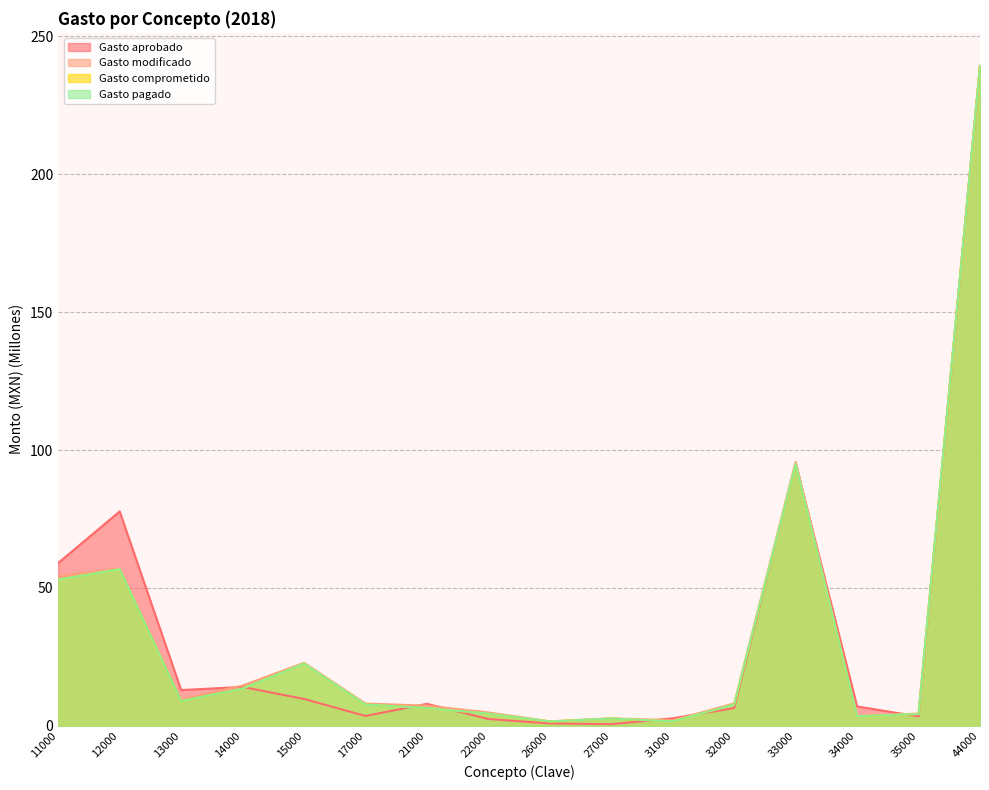

What are all the series names shown in the legend?

Gasto aprobado, Gasto modificado, Gasto comprometido, Gasto pagado